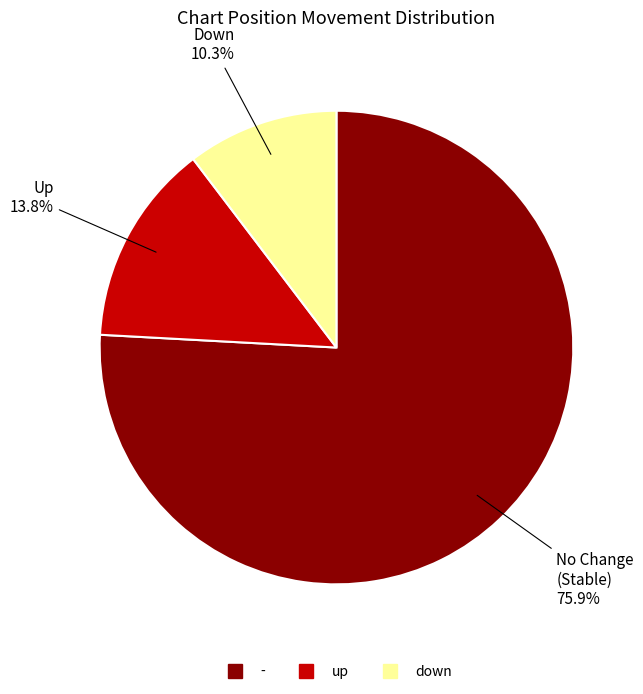

To the nearest percent, what is the difference between the - and up slice percentages?

62%